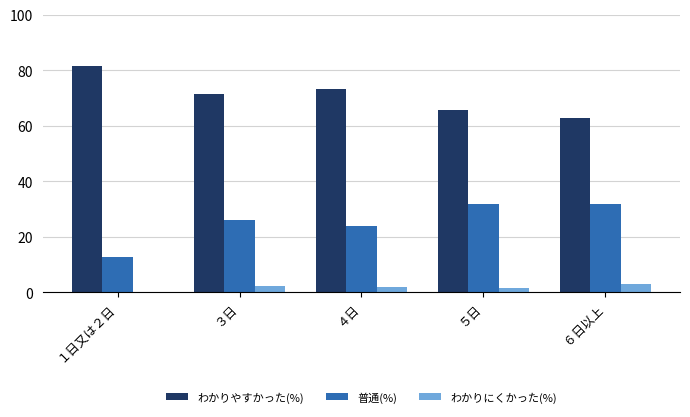

What is the sum of all わかりやすかった(%) values?

353.9